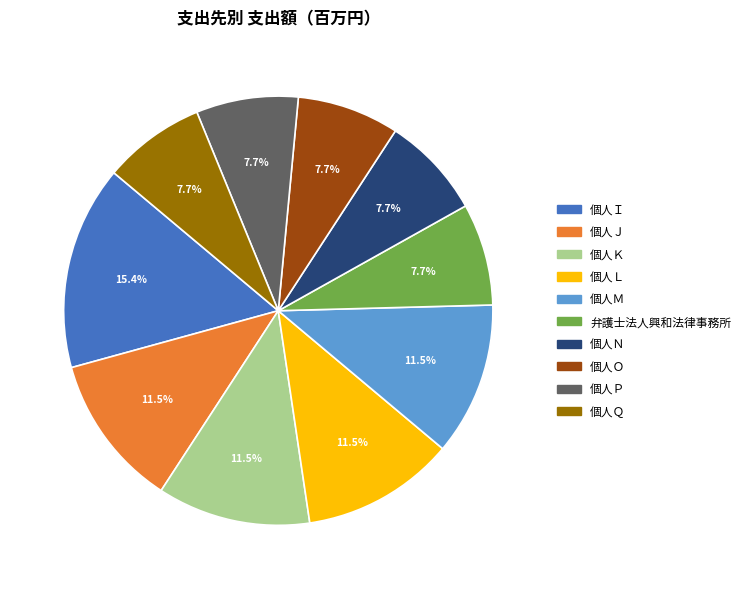

What percentage is NOT represented by 個人Ｍ?

88.5%